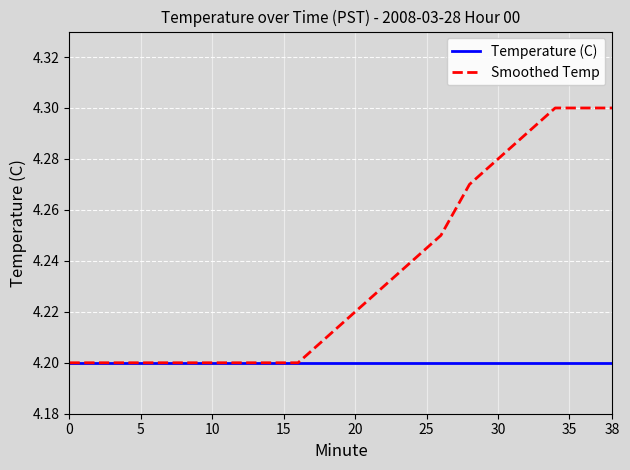

Rank the series by their maximum value, from lowest to highest.

Temperature (C), Smoothed Temp